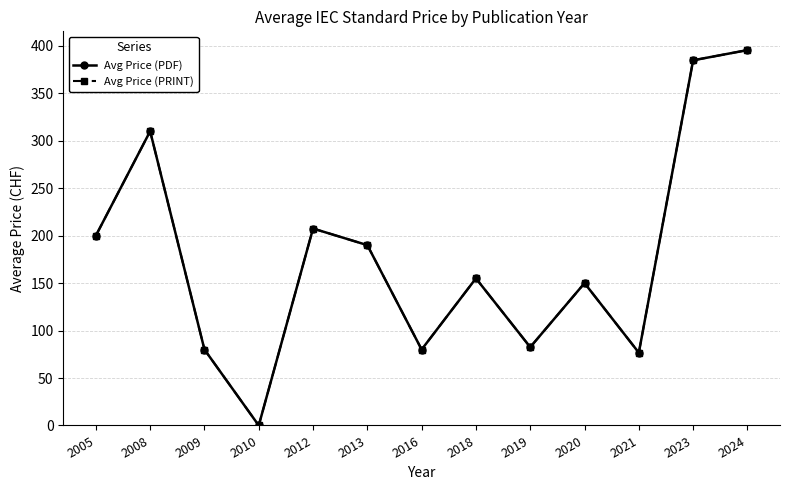

Between 2010 and 2013, which series saw the biggest shift?

Avg Price (PDF)